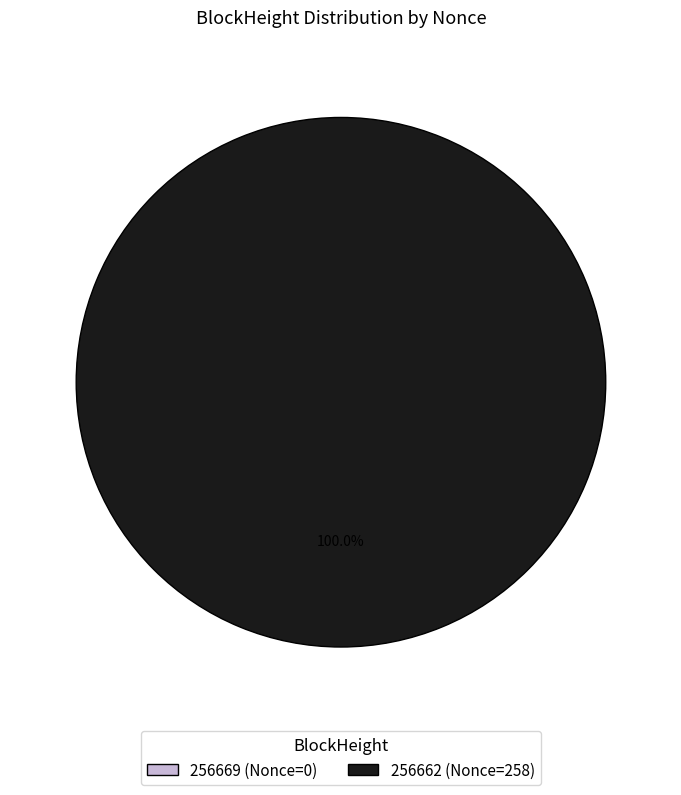

Count the number of slices in the pie.

2